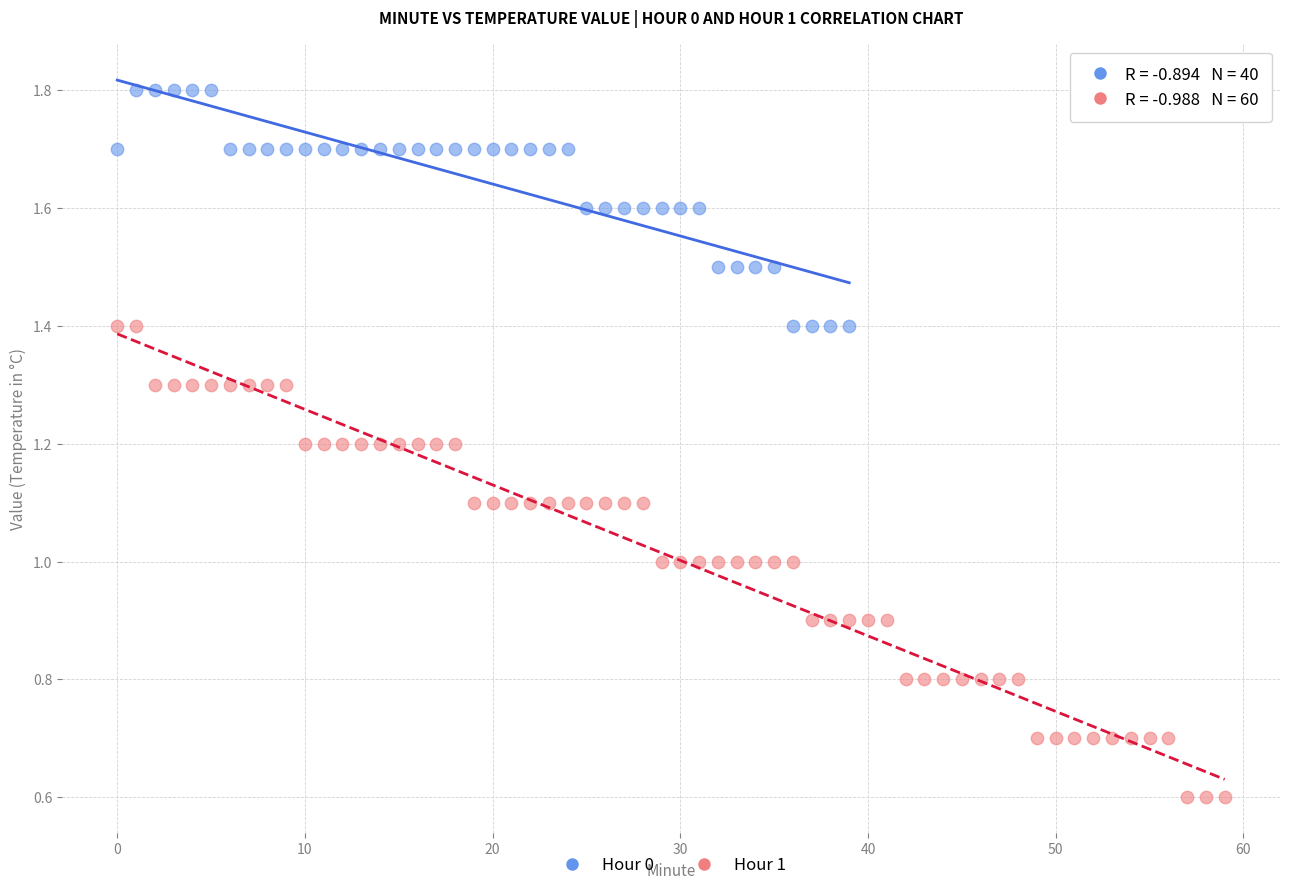

Which series reaches the maximum Y coordinate?

Hour 0